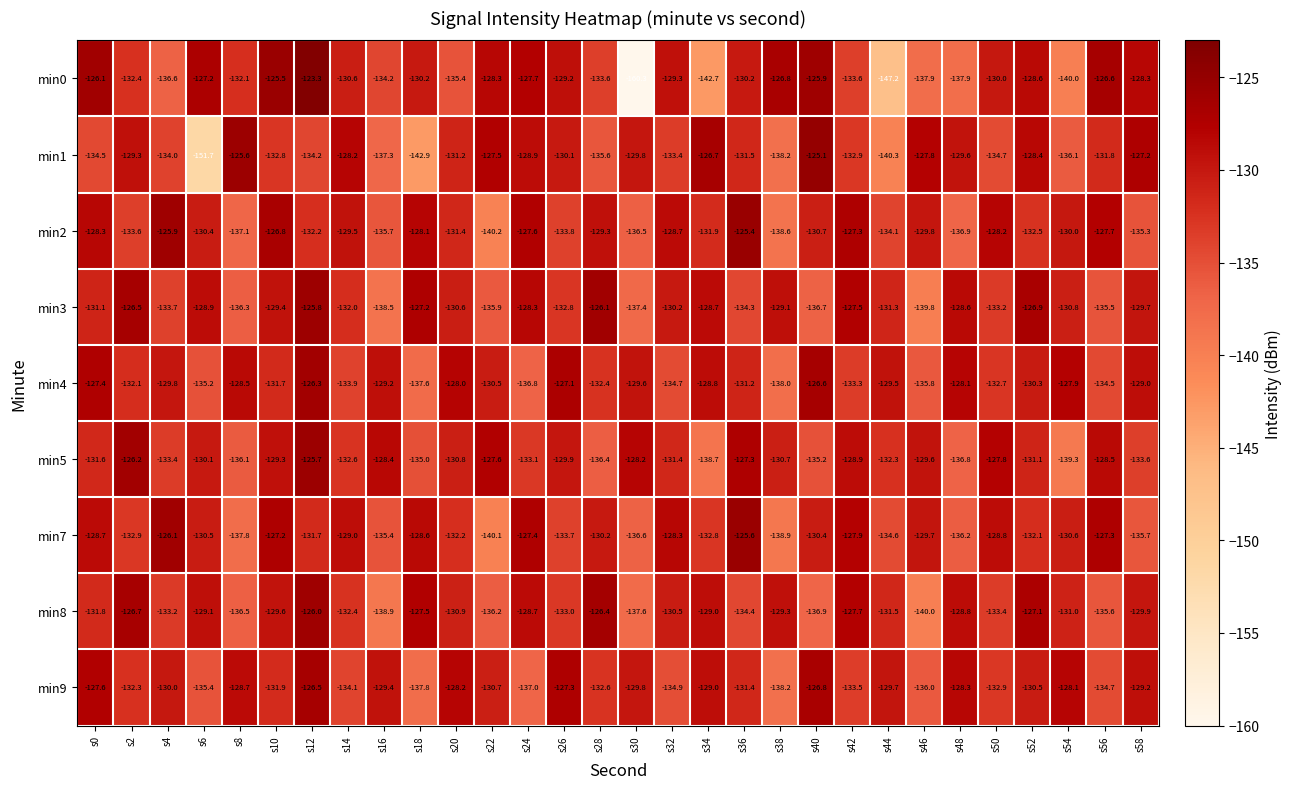

What is the maximum value shown in the chart?

-123.3